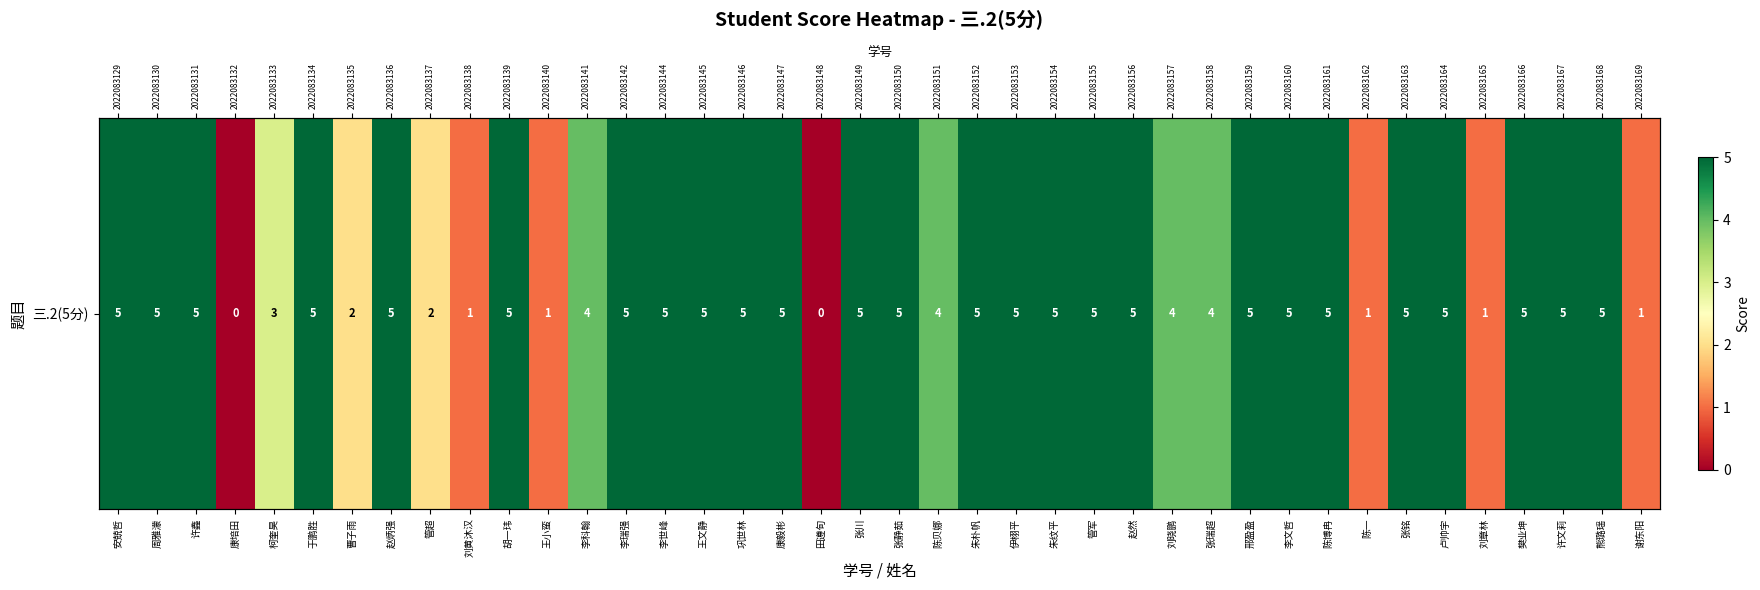

The value at 安兢哲 is 5. True or false?

True